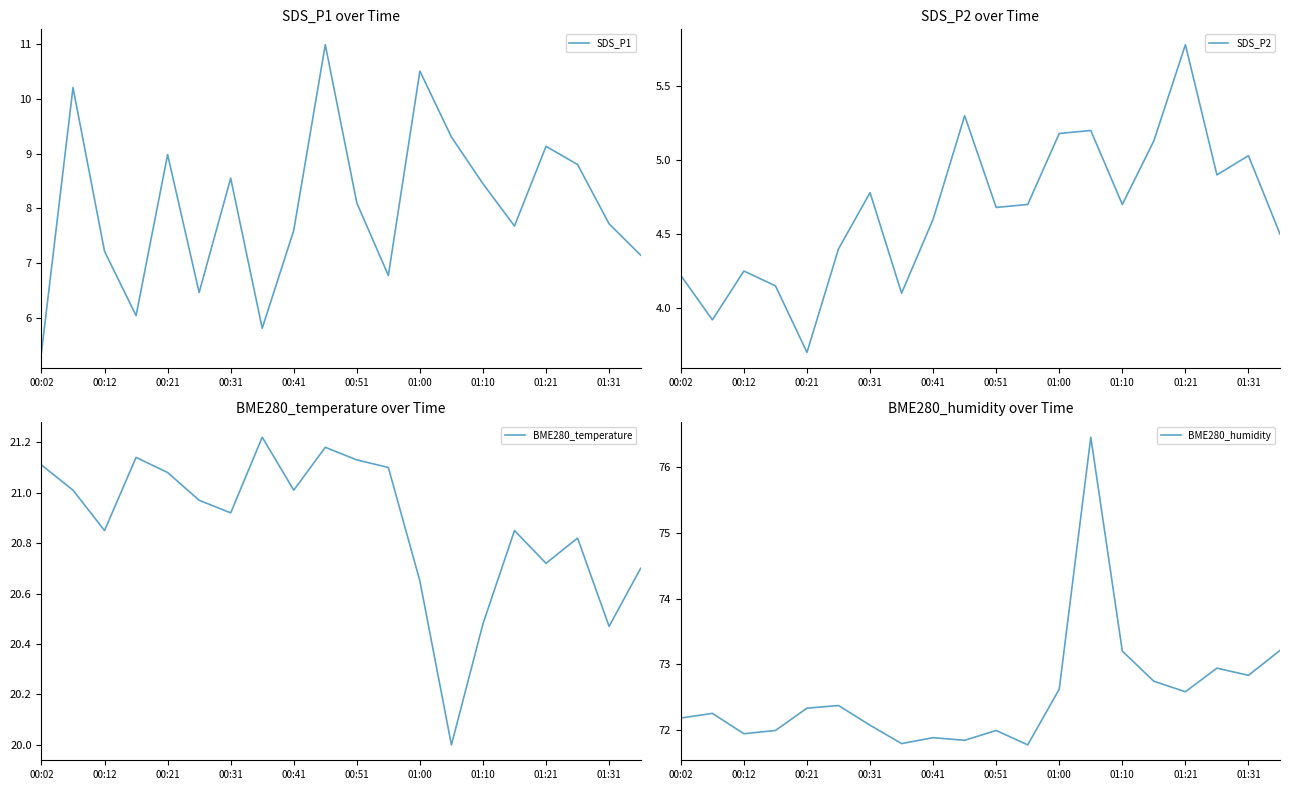

What is the maximum value shown in the chart?

76.5